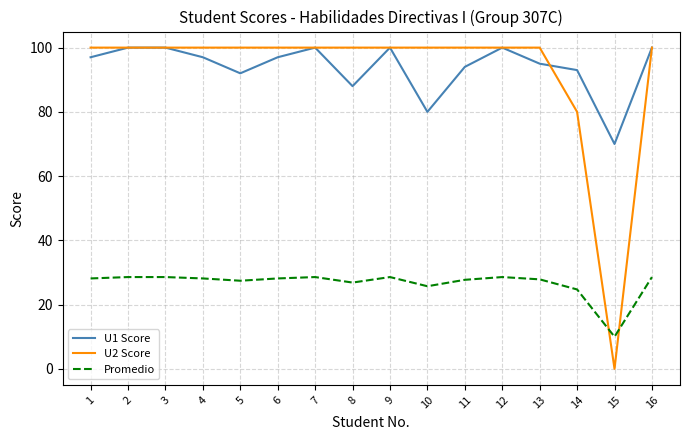

What is the approximate value of Promedio at 15?

10.0